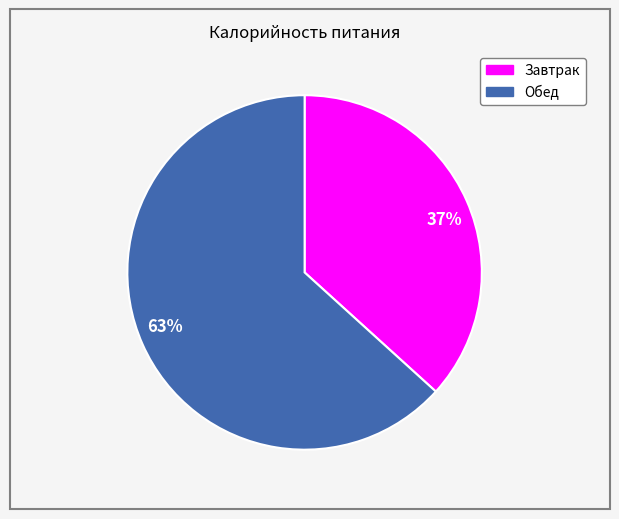

What is the majority slice?

63%